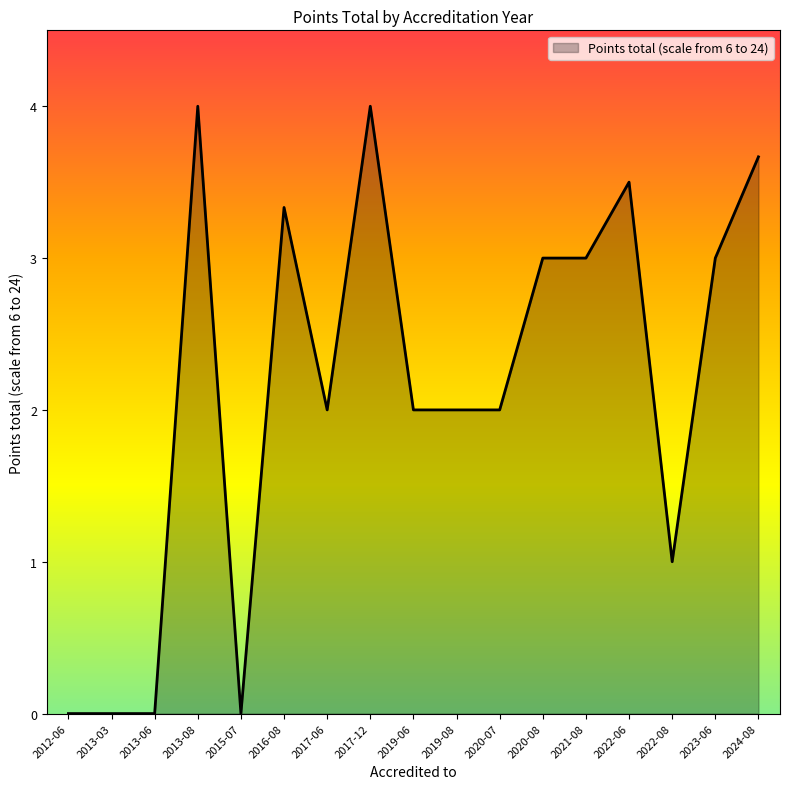

The value at 2012-06 is -2.2. True or false?

False